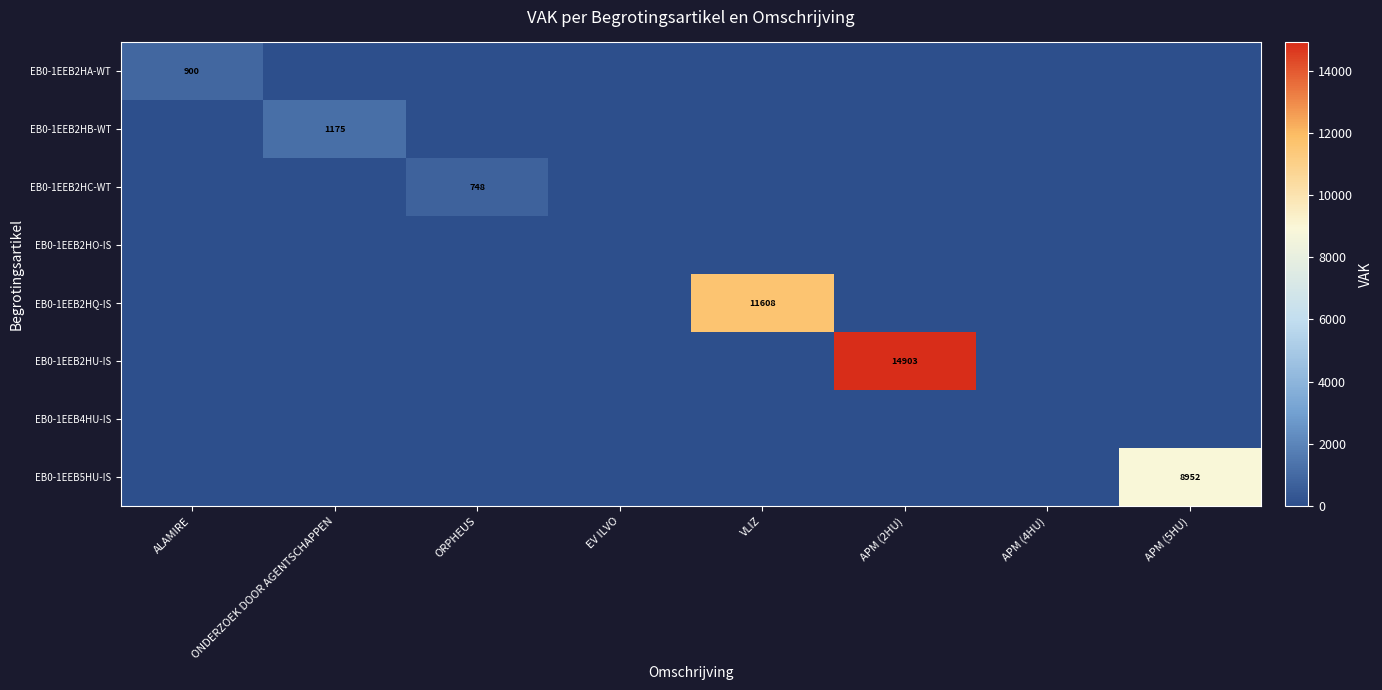

True or false: EB0-1EEB2HQ-IS has a value of 11608 at VLIZ.

True